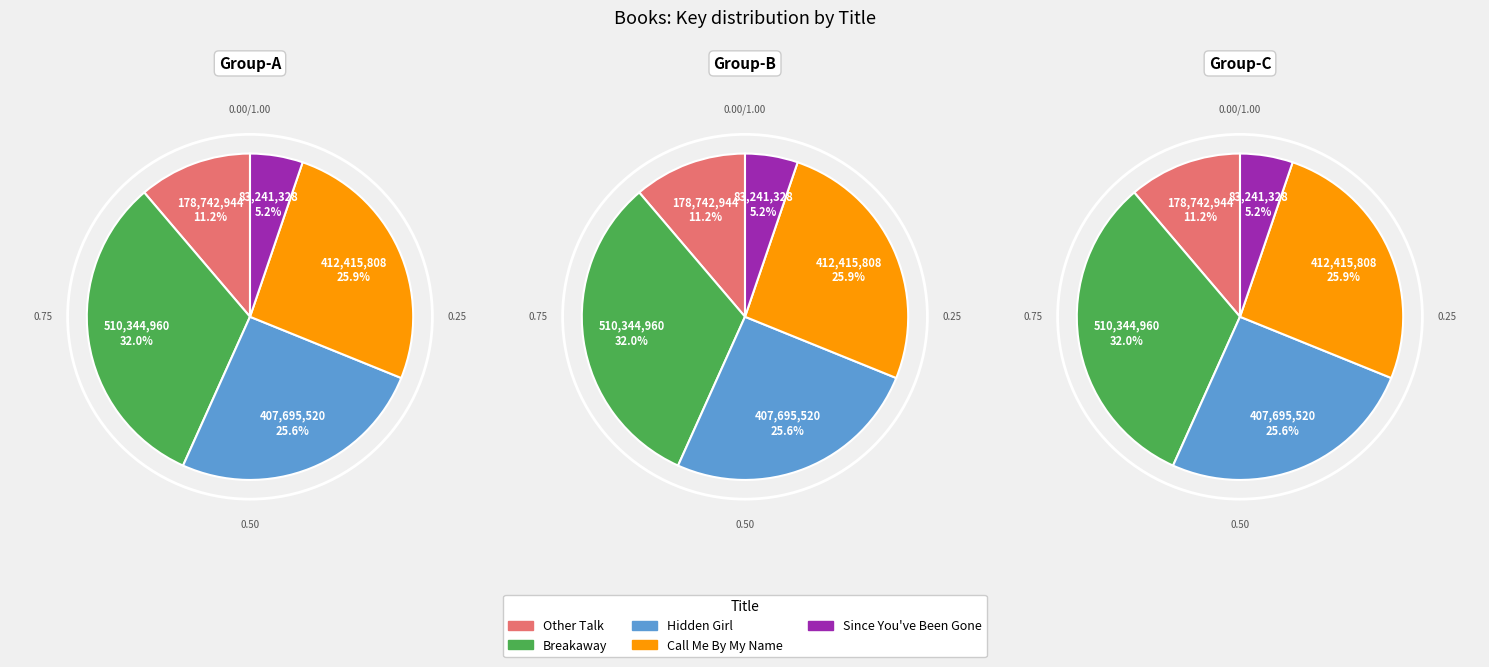

What percentage is NOT represented by Other Talk?

88.8%